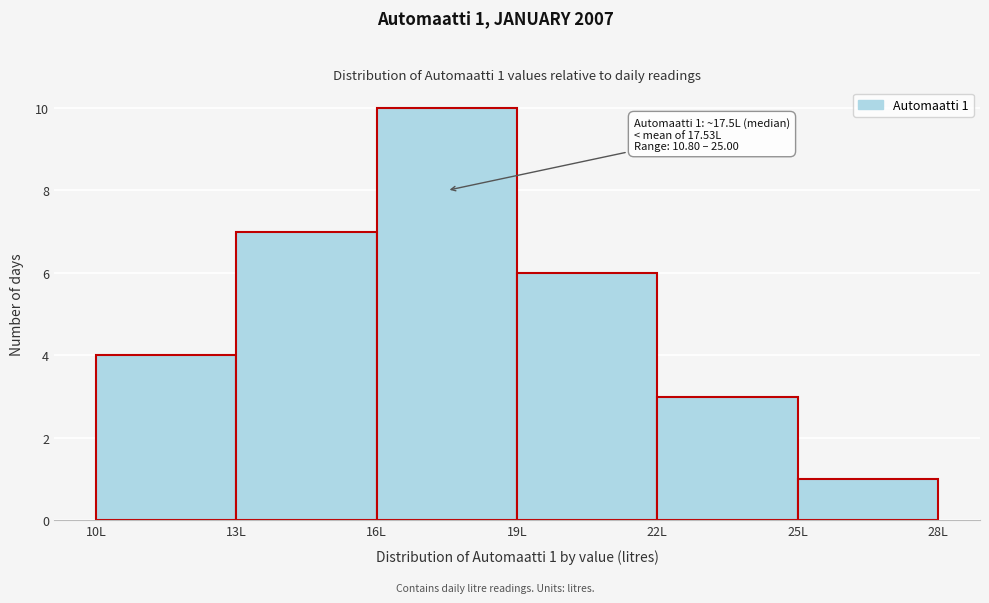

Over which range of the x-axis is the bar tallest?

16 to 19